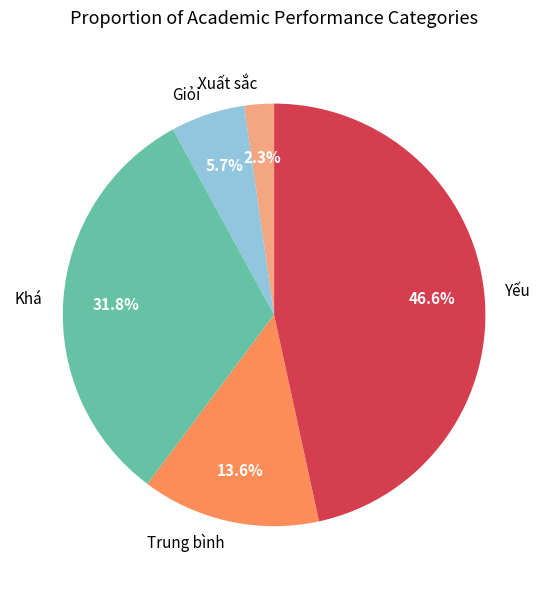

To the nearest percent, what is the difference between the largest and smallest slice percentages?

44%